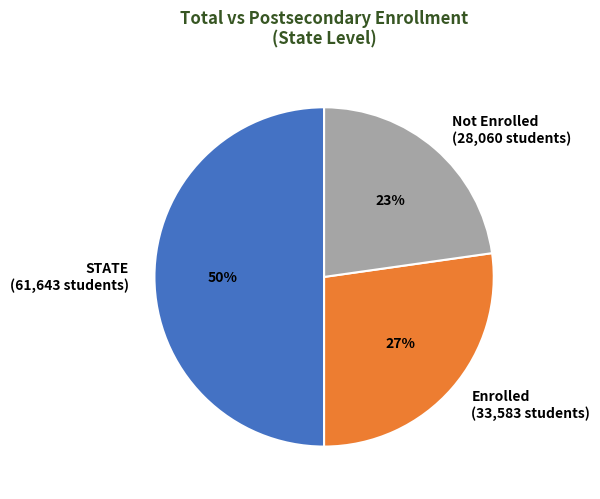

To the nearest percent, what is the difference between the Not Enrolled (28,060 students) and Enrolled (33,583 students) slice percentages?

4%